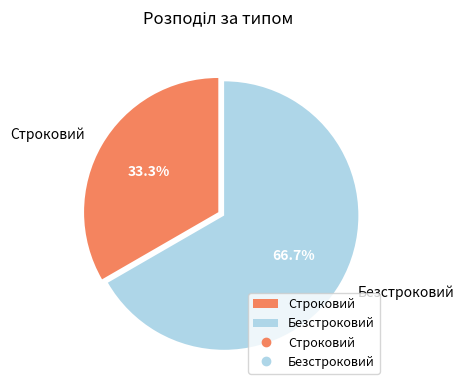

True or false: Строковий accounts for 45% of the total.

False